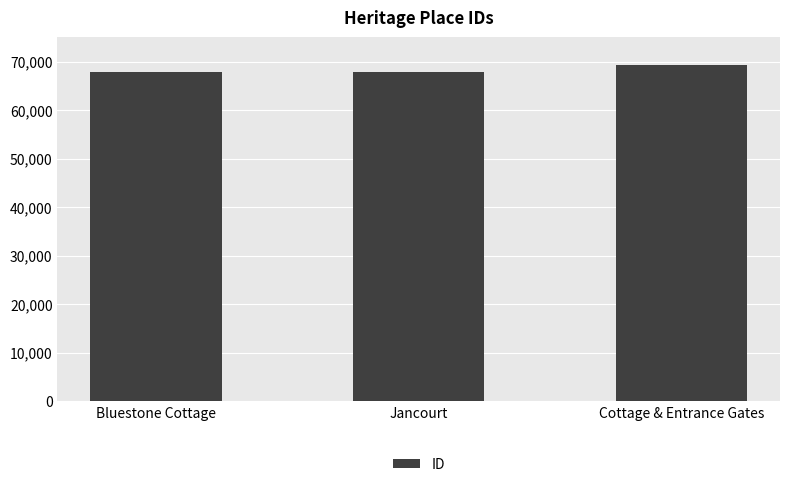

True or false: the data shows 38000 at Jancourt.

False